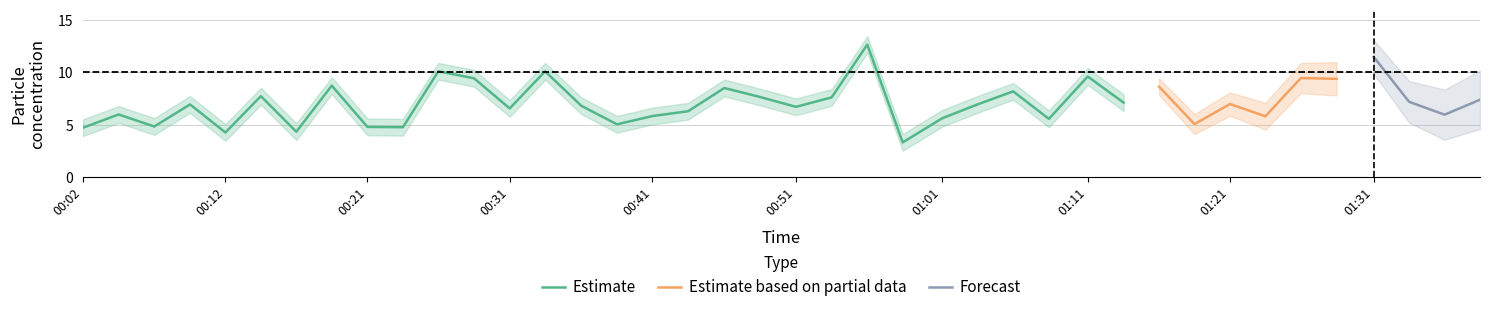

What is the approximate value of SDS_P1 at 2023/03/25 01:16:16?

8.6